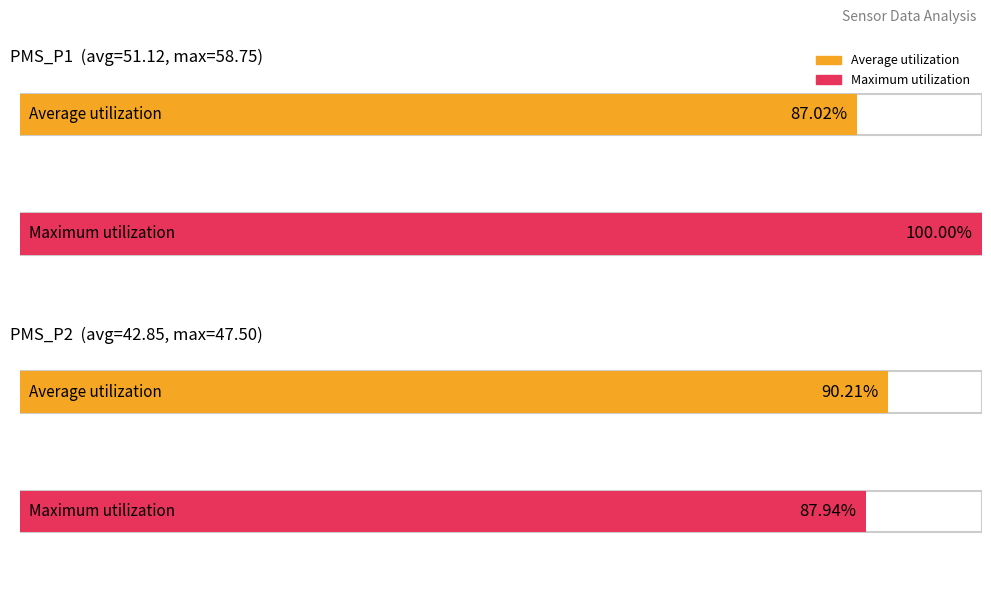

At 00:14, list the series in order from largest to smallest.

PMS_P1, PMS_P2